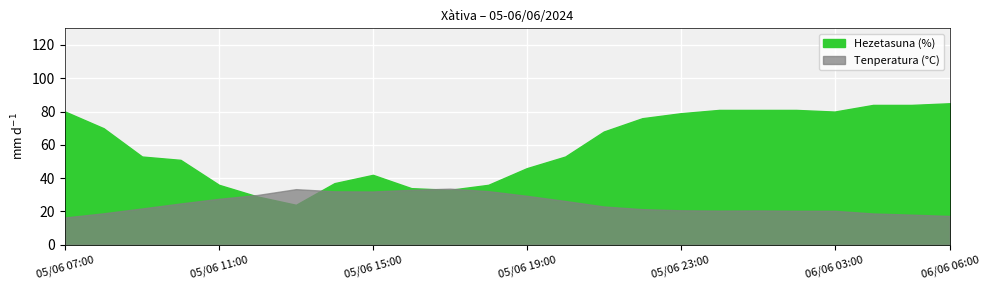

What are all the series names shown in the legend?

Tenperatura (°C), Hezetasuna (%)